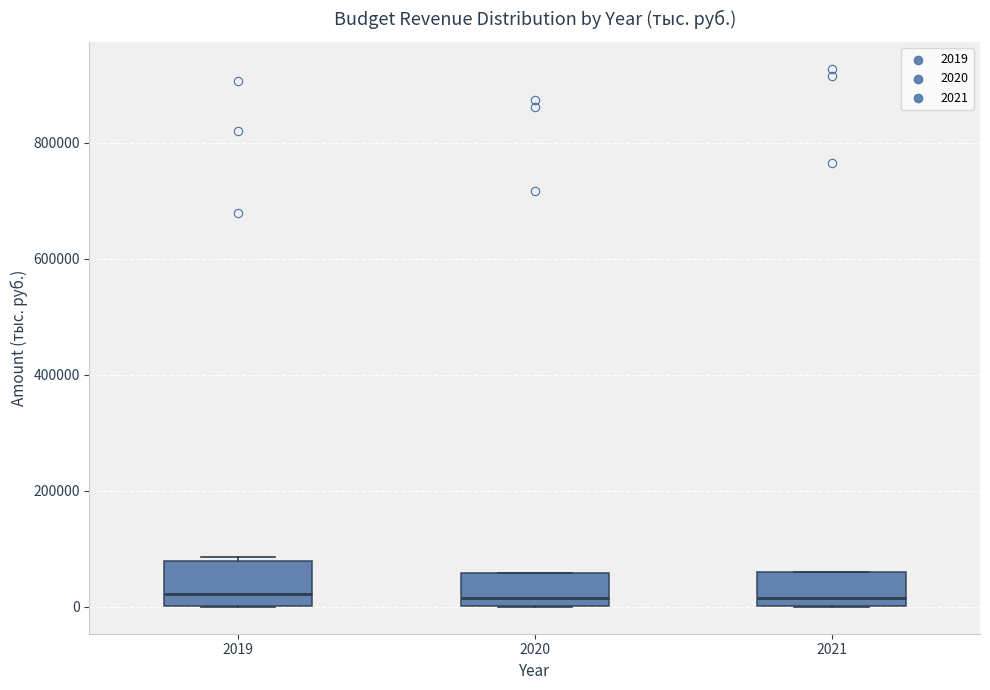

Reading left to right, transcribe this box plot: for each box, give where its median line is, the range the box spans, and where its two whiskers end, as read against the y-axis. The values are not printed on the chart, so give them approximately, as read against the axis.

2019: median 20000, box 0 to 80000, whiskers 0 to 80000 (just above the box's upper edge)
2020: median 20000, box 0 to 60000, whiskers 0 to 60000
2021: median 20000, box 0 to 60000, whiskers 0 to 60000